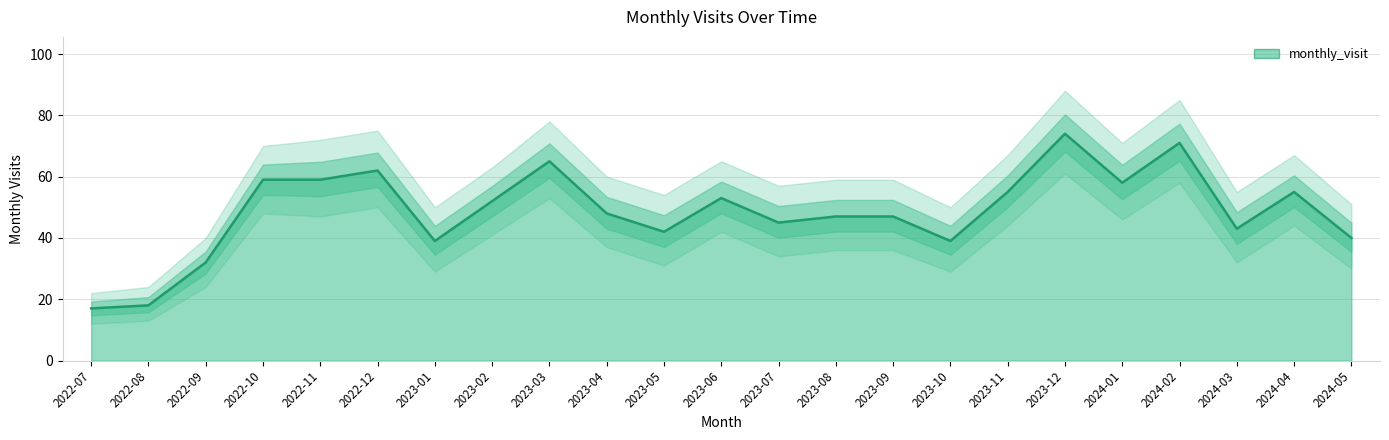

Between 2022-07 and 2023-01, which is larger?

2023-01